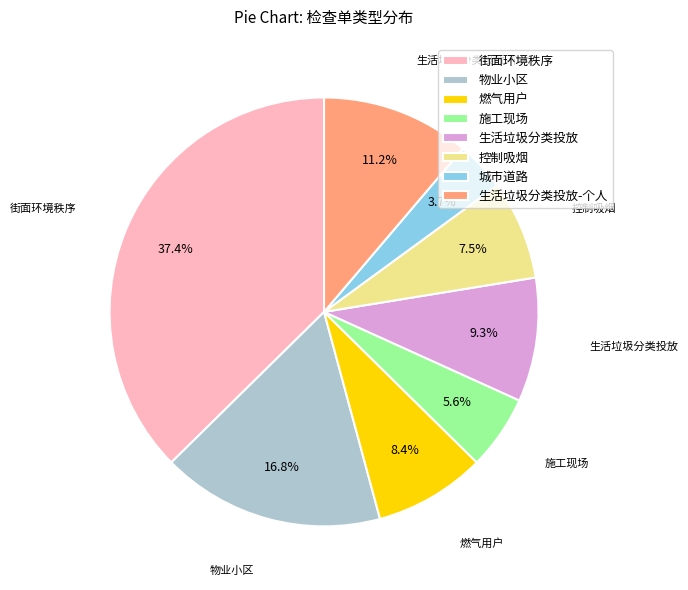

Is 城市道路 the majority of the pie?

No